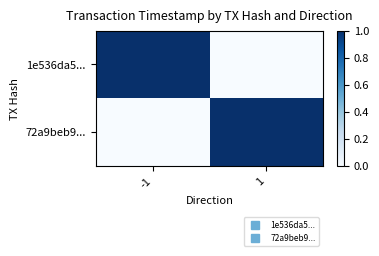

Reading left to right, transcribe all the data shown in this chart.

1e536da5...: -1=1.0	1=0.0
72a9beb9...: -1=0.0	1=1.0